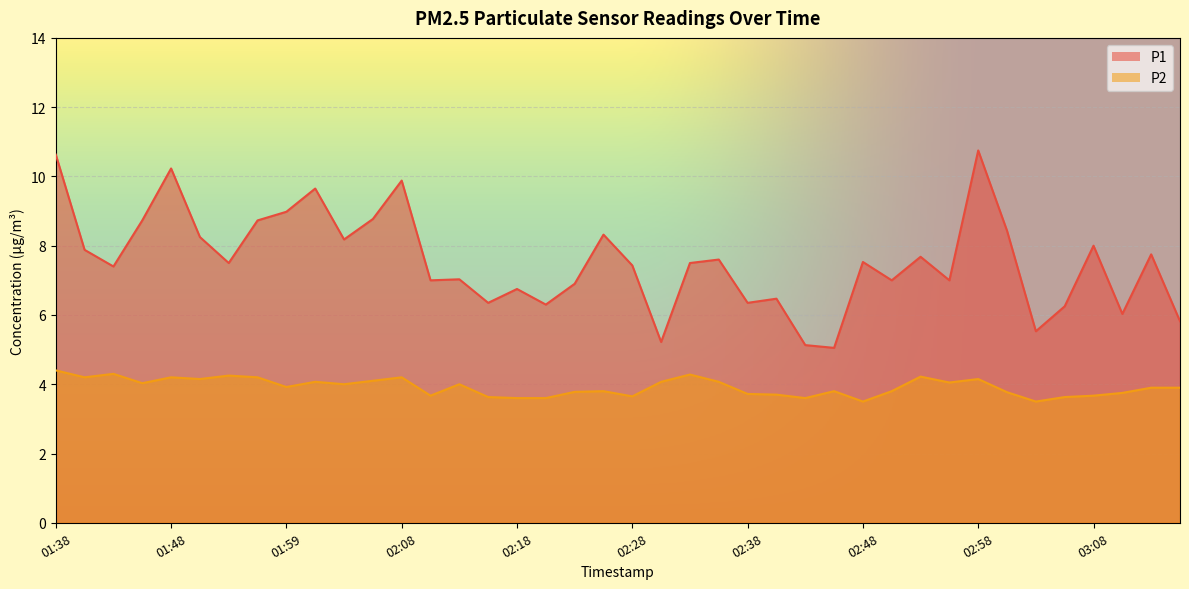

Is the value of P1 at 02:21 greater than the value of P2 at 01:48?

Yes